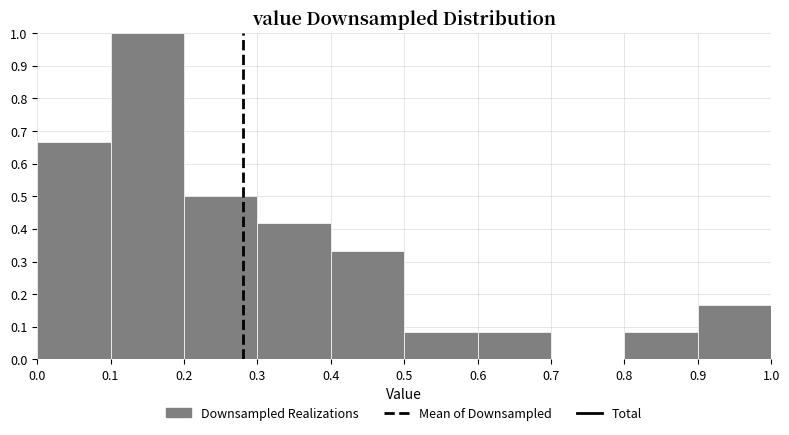

How tall is the bar that spans 0.5 to 0.6 on the x-axis? The values are not printed on the chart, so give them approximately, as read against the axis.

0.08